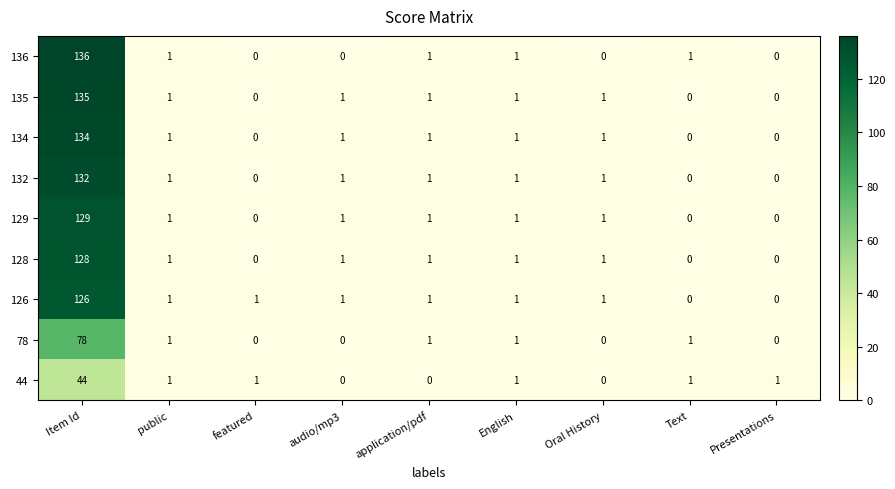

How many values in 78 are above zero?

5